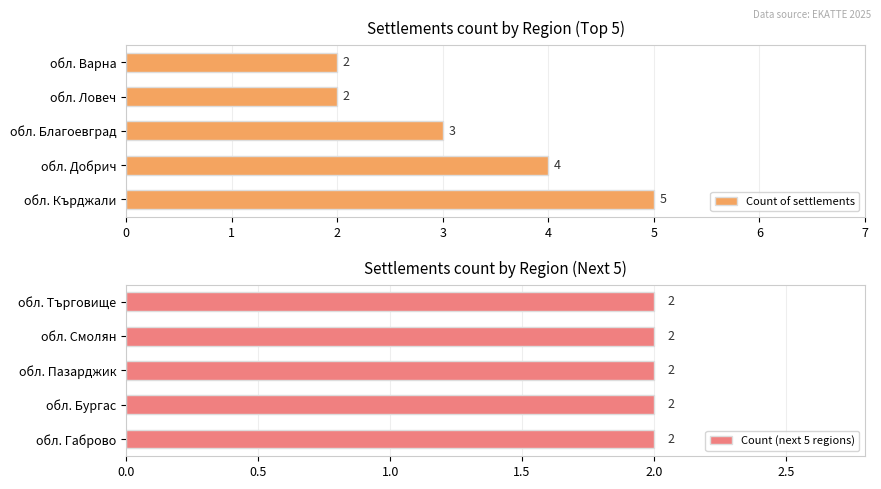

At which label is Count of settlements closest to 3?

обл. Благоевград